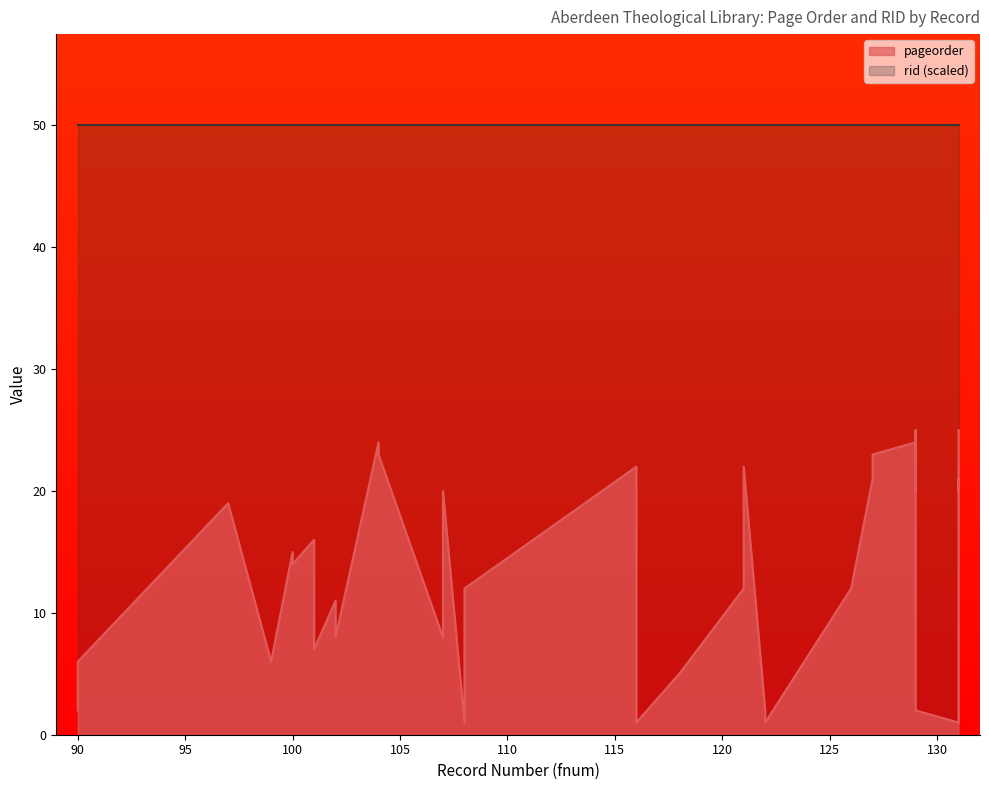

Does the chart display data point markers on the line(s)?

No